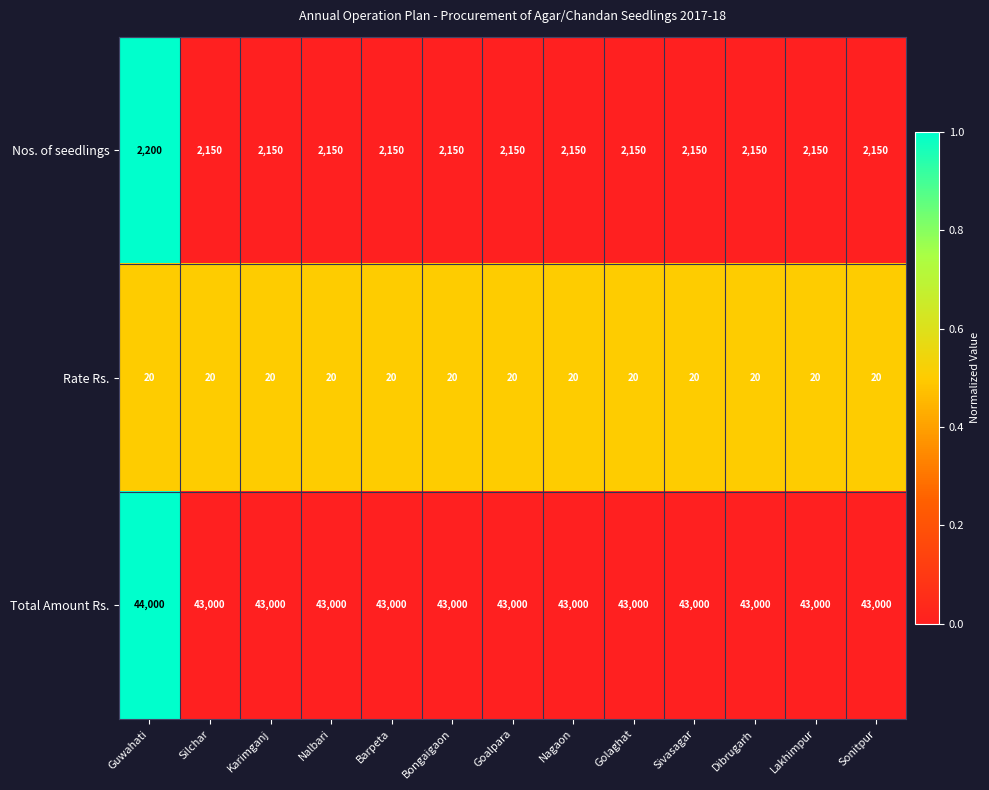

What is the spread (max minus min) of values at Dibrugarh?

42980